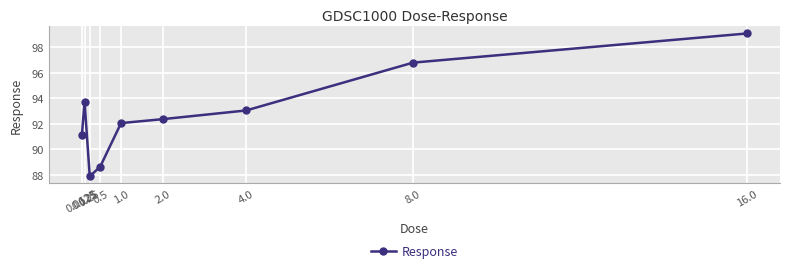

Reading right to left, transcribe all the data shown in this chart.

16.0=99.1	8.0=96.8	4.0=93.1	2.0=92.4	1.0=92.1	0.5=88.7	0.25=87.9	0.125=93.8	0.0625=91.2